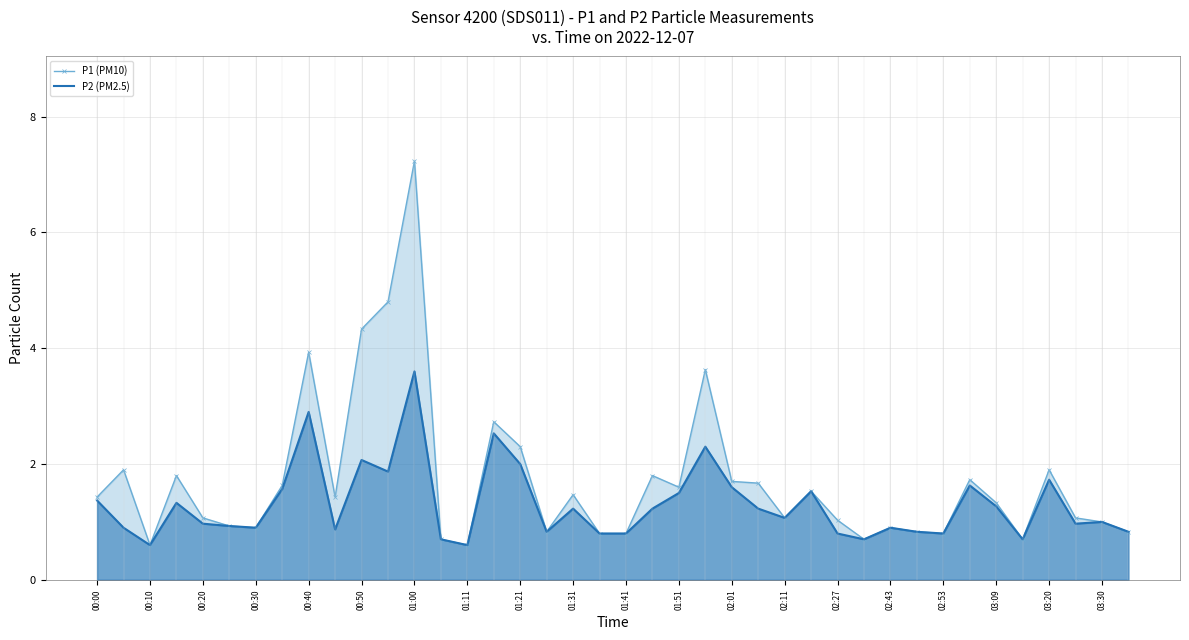

What is the difference between the maximum and minimum values in the P2 (PM2.5) series?

3.0